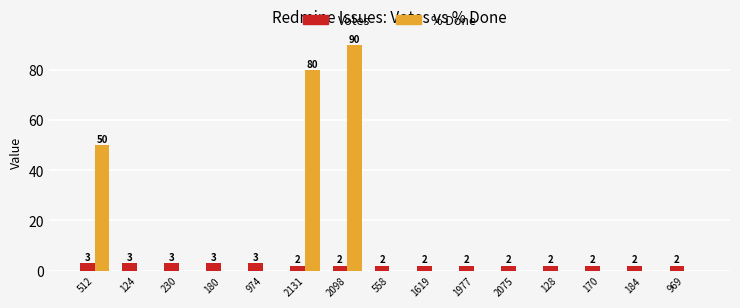

At which category is the sum across all series the highest?

2098